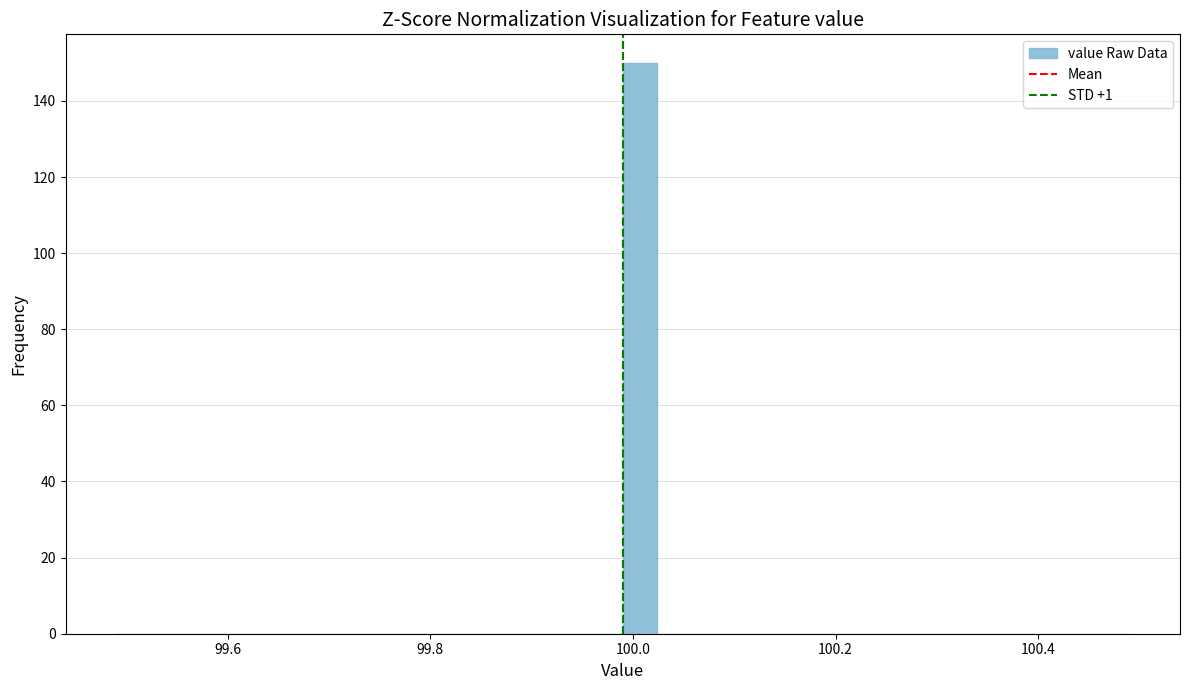

Read against the x-axis, roughly where is the centre of the tallest bar?

100.00